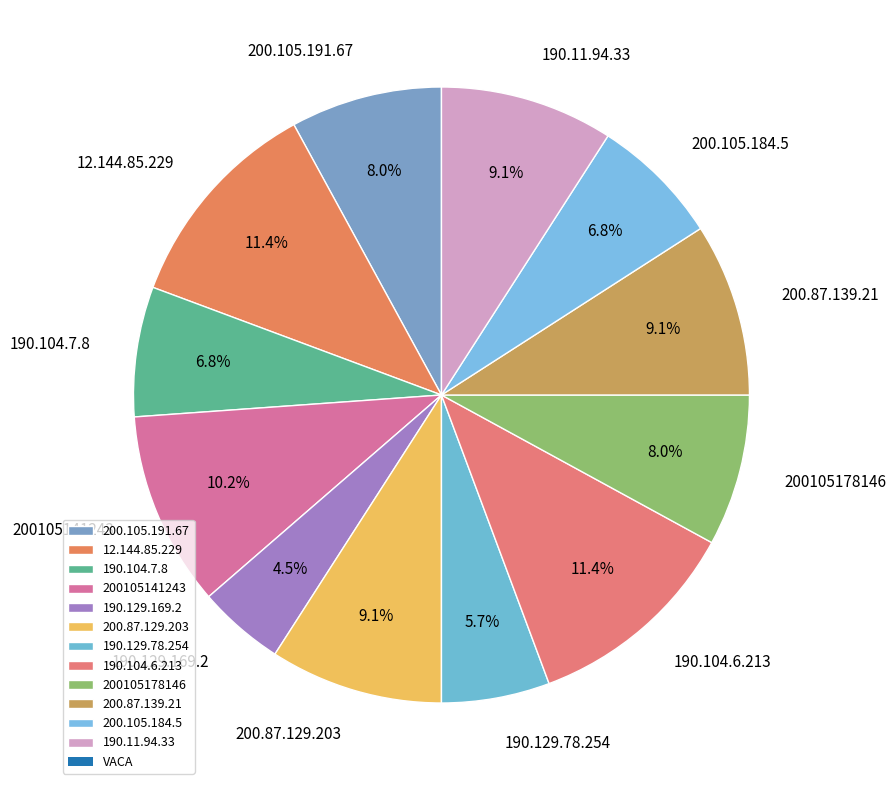

How many segments does this pie chart have?

12